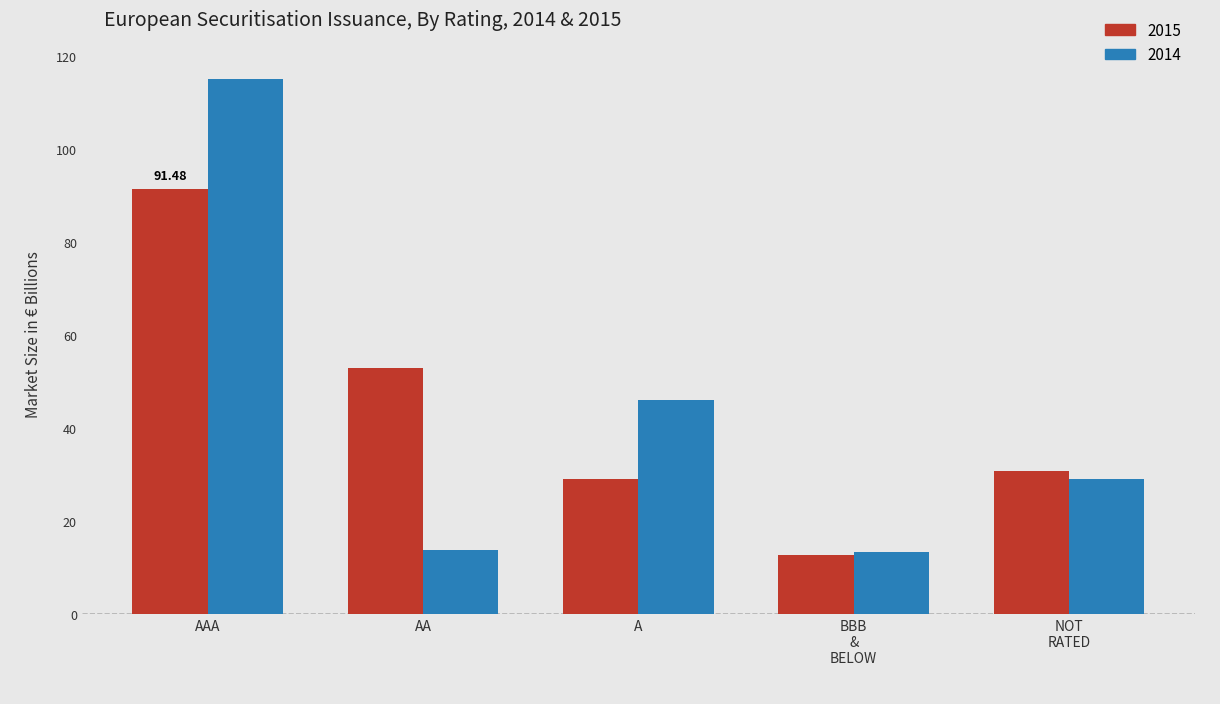

What is the label of the 1st bar from the left?

AAA